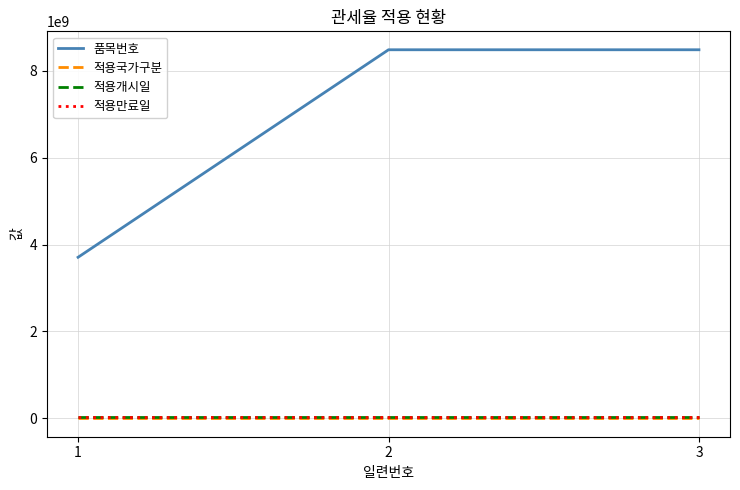

What is the maximum value shown in the chart?

8486305042